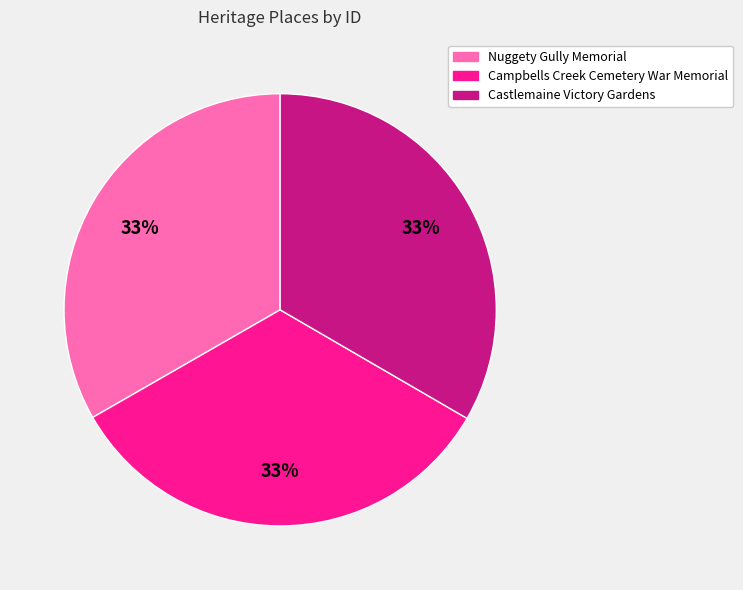

Approximately how many times larger is the value at Castlemaine Victory Gardens compared to Nuggety Gully Memorial?

1.0